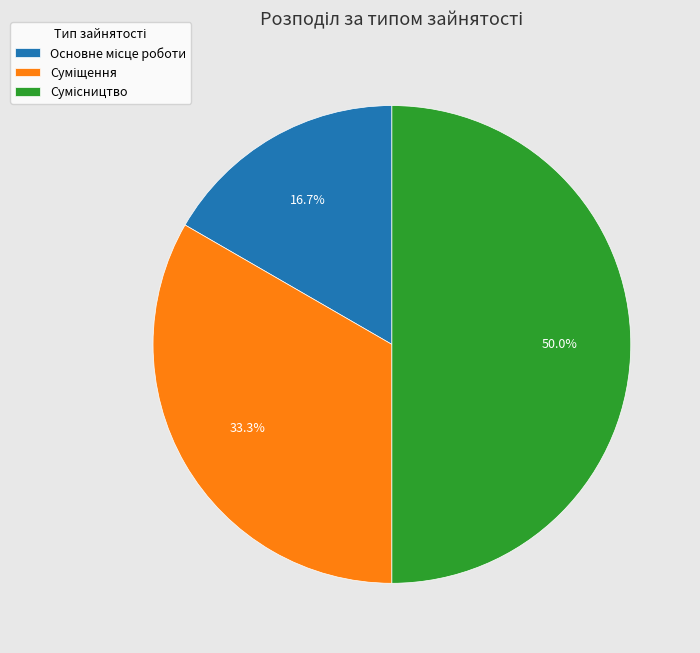

The Суміщення slice represents 33% of the pie. True or false?

True